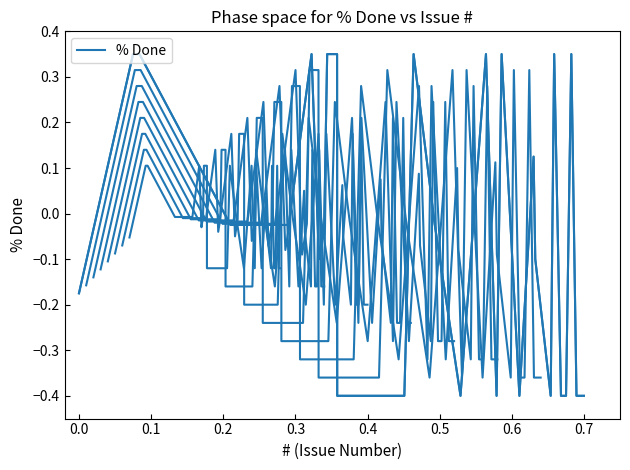

Is this an area chart (filled region under the line)?

No